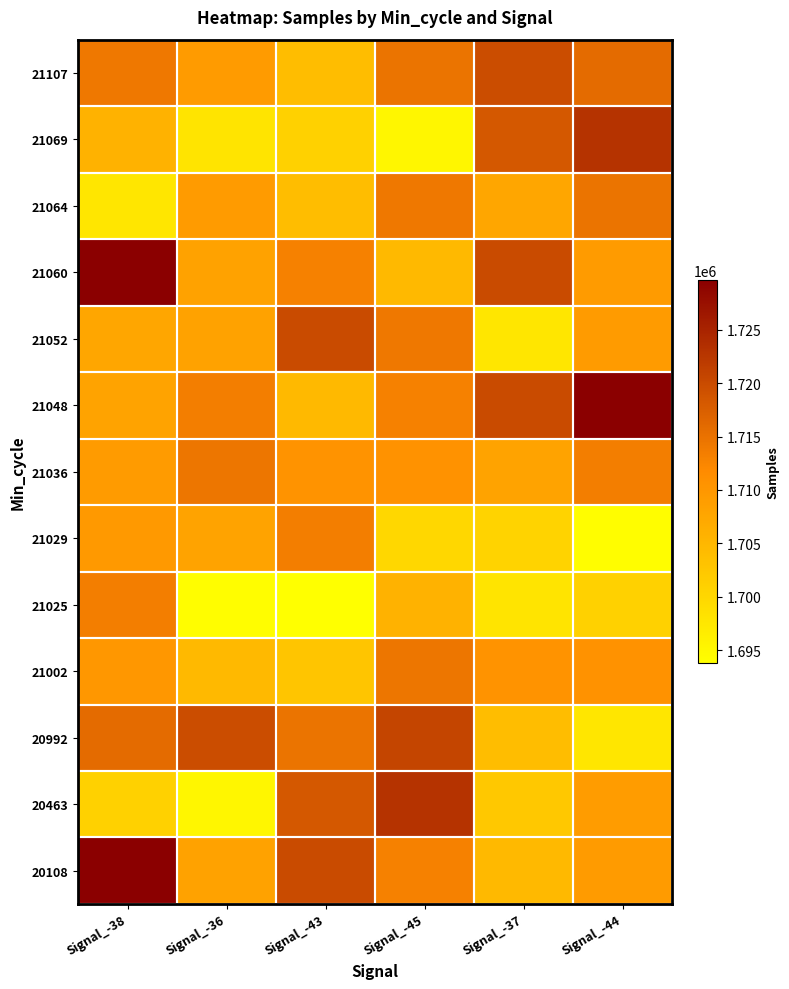

At which category is the sum across all series the highest?

Signal_-38